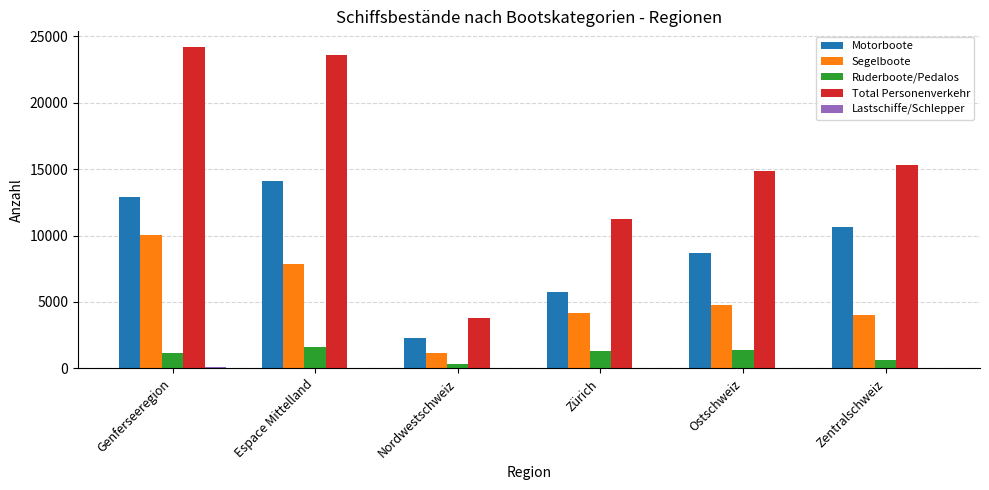

Which series changed the most between Genferseeregion and Nordwestschweiz?

Total Personenverkehr